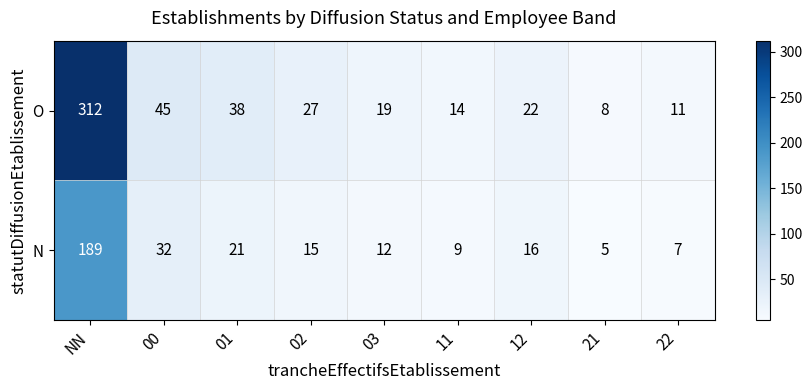

Which series has the widest spread of values?

O